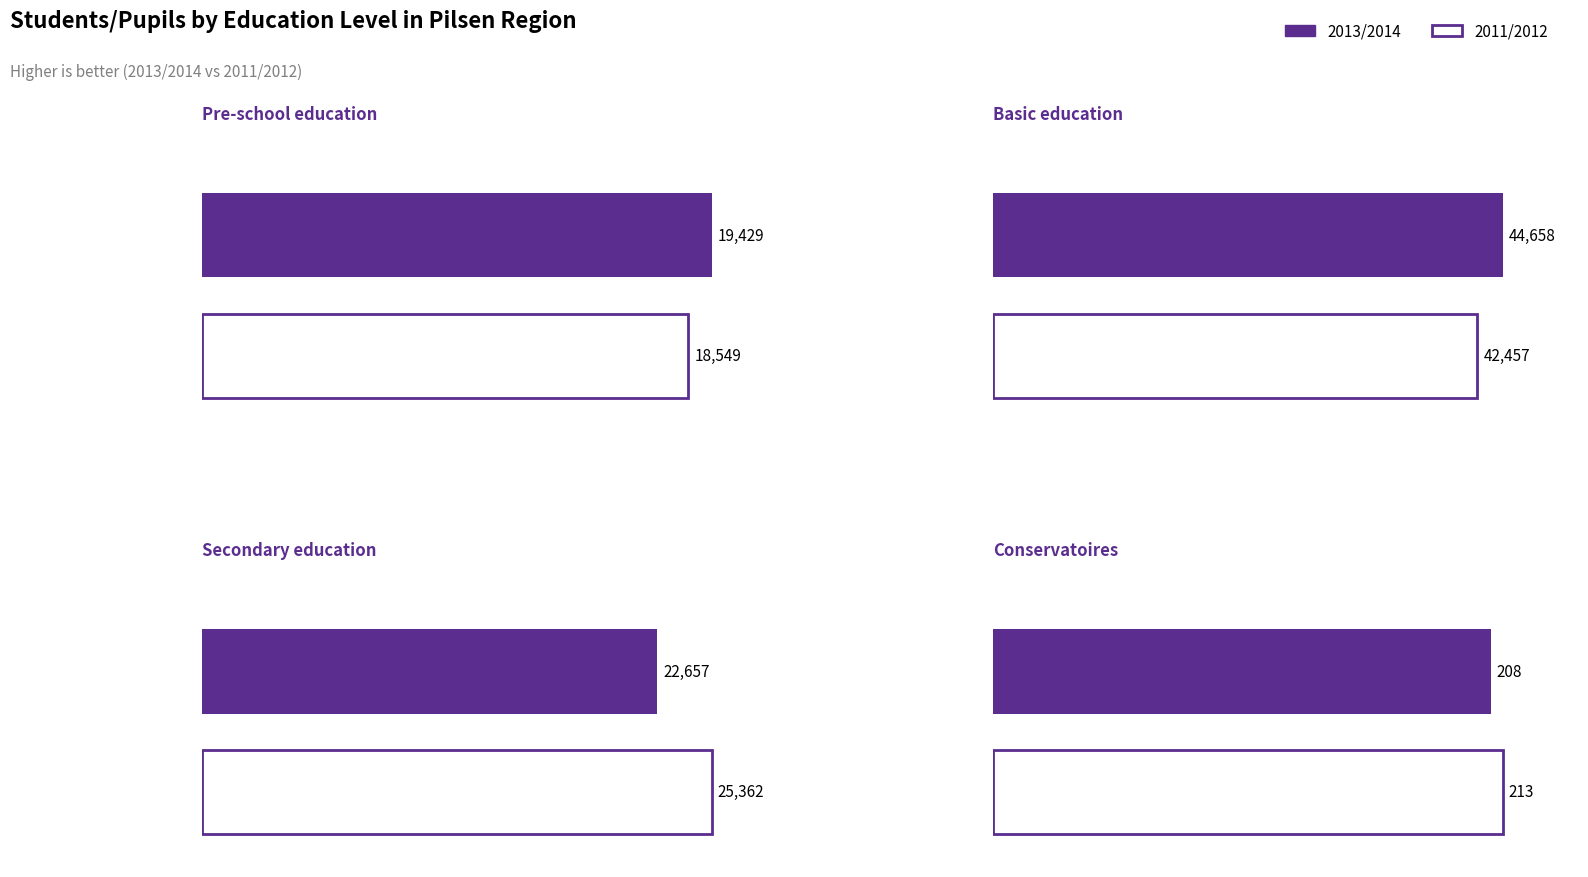

At how many categories does at least one series exceed 16390?

3